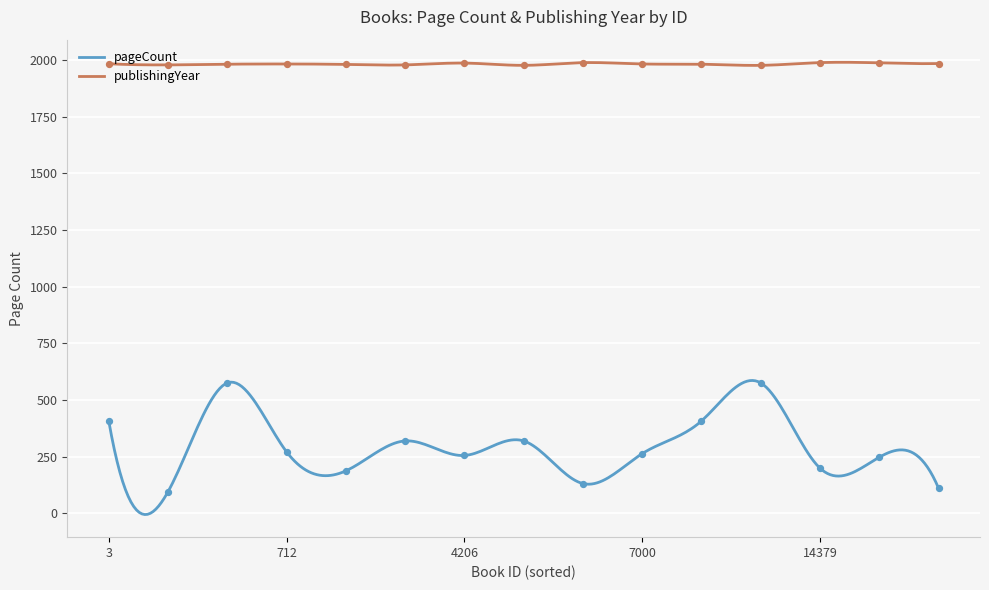

Which series reaches the minimum Y coordinate?

pageCount